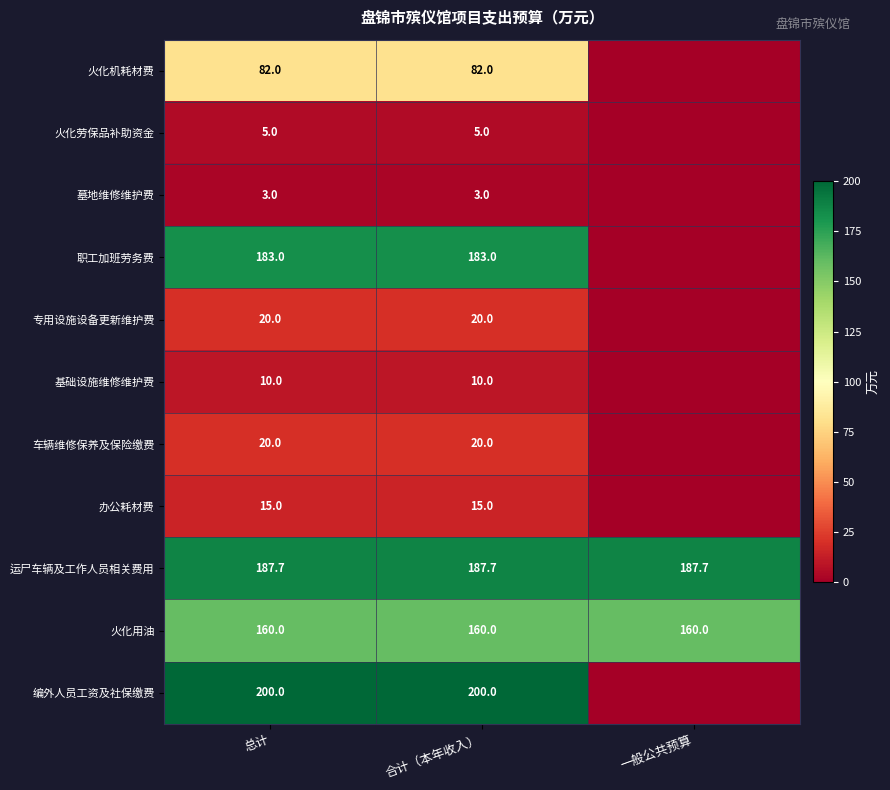

What is the total value across all series at 总计?

885.7